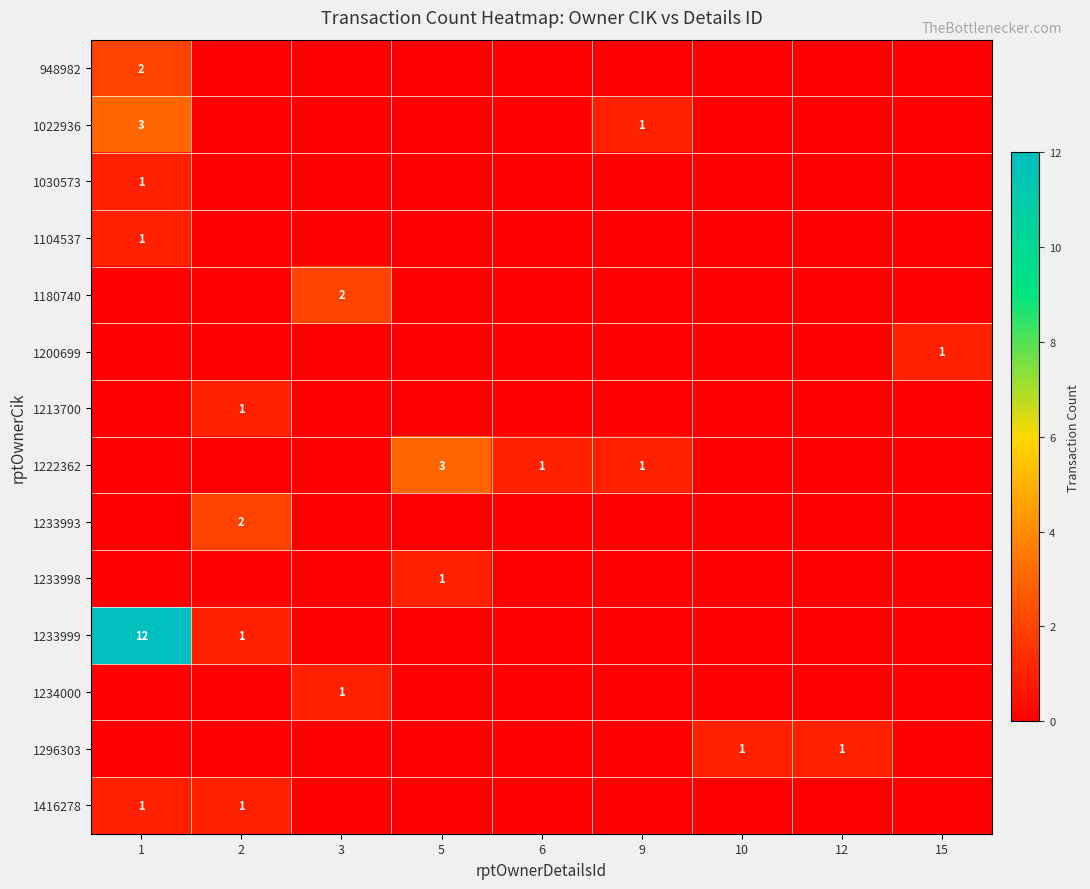

The 1222362 series shows 5 at 5. True or false?

False